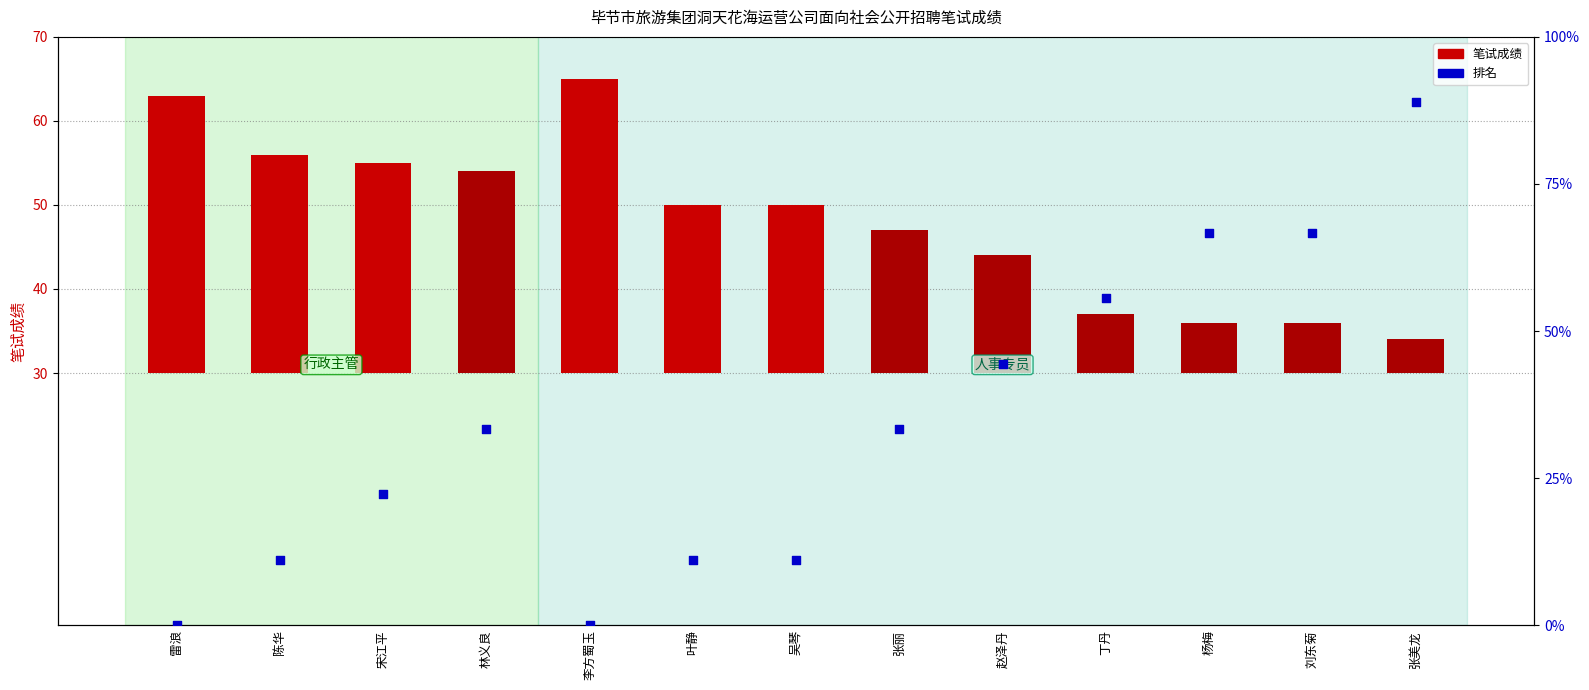

At how many categories does at least one series exceed 61?

3